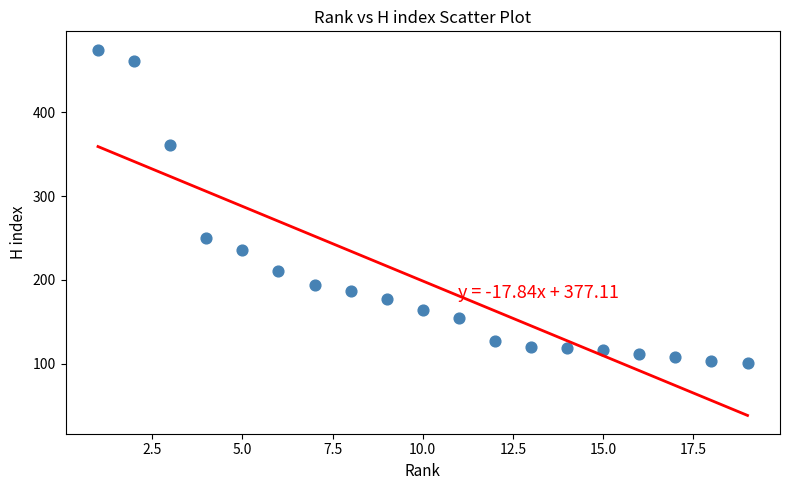

What is the range of X values (max minus min)?

18